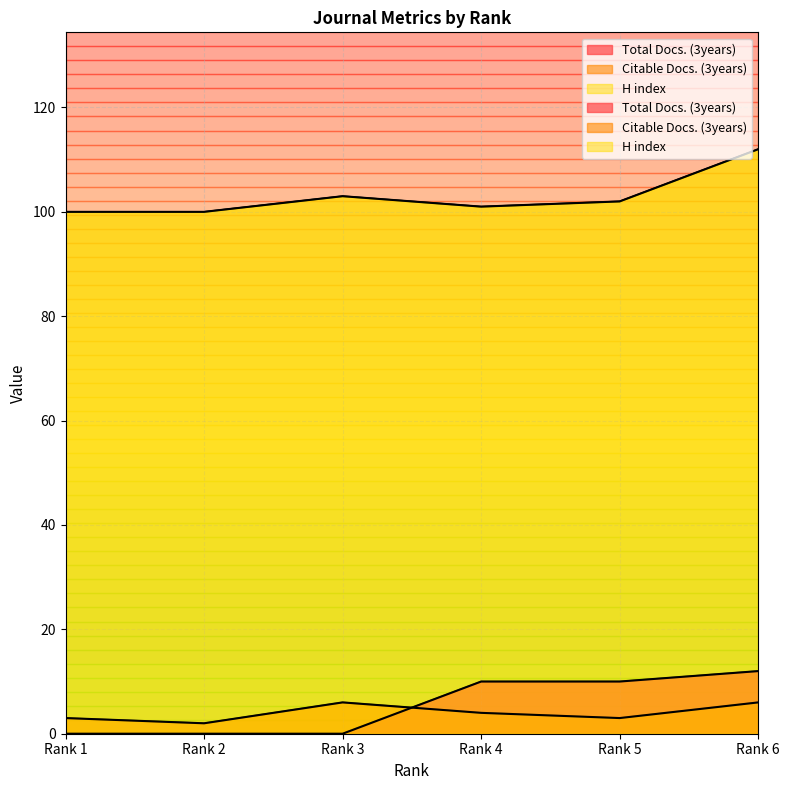

What are all the series names shown in the legend?

Total Docs. (3years), Citable Docs. (3years), H index